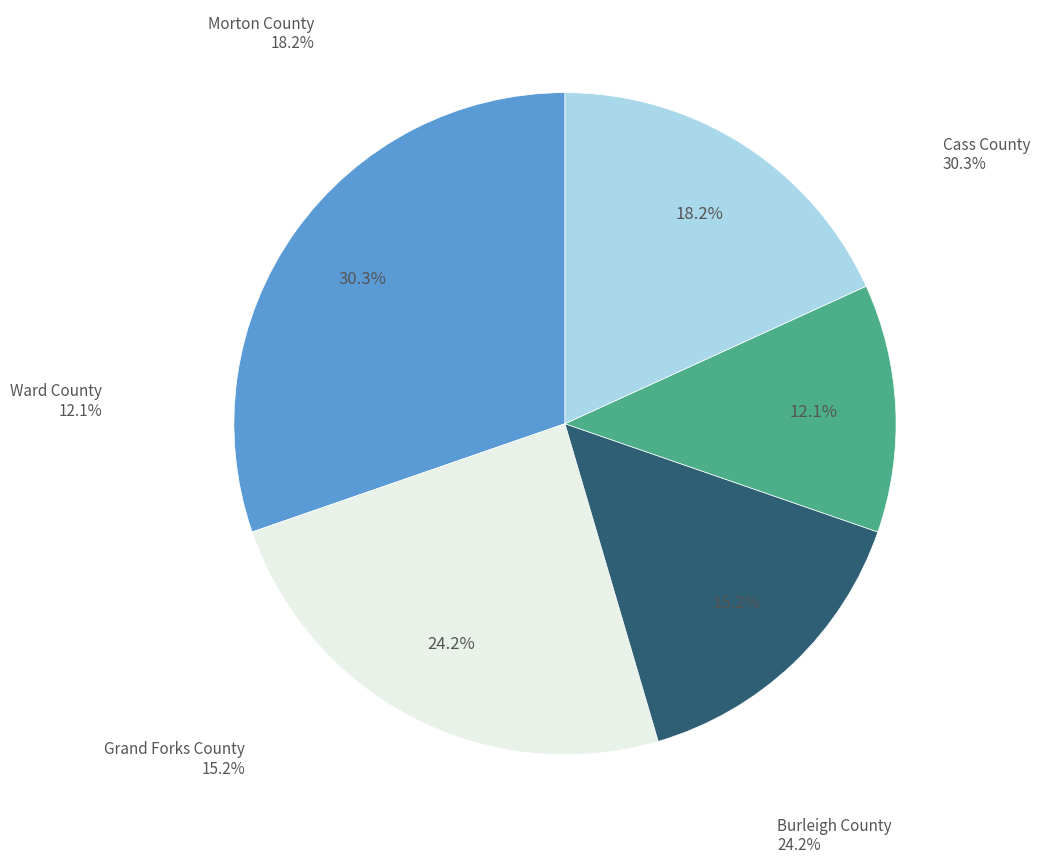

Is the sum of Ward County and Morton County greater than half?

No